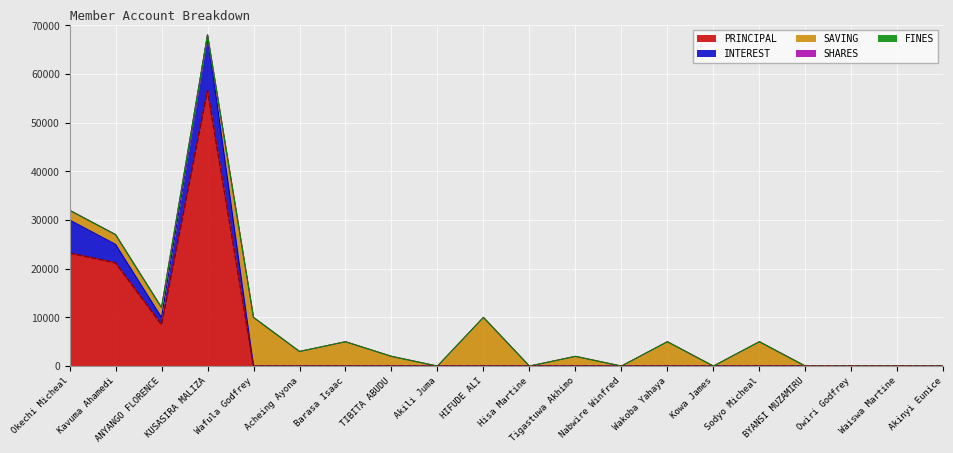

Where does the SAVING series first go above 2000?

Wafula Godfrey